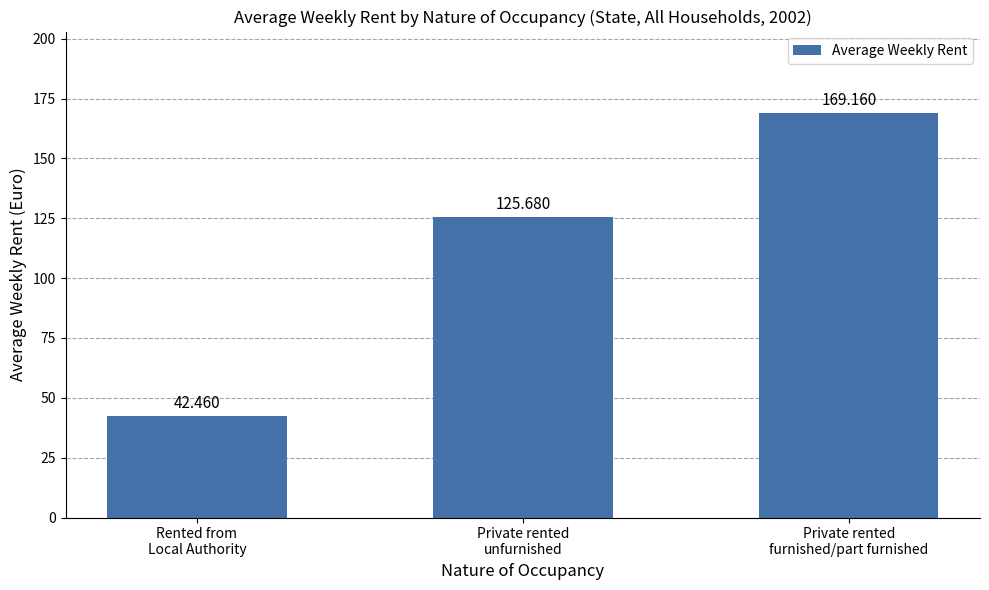

The chart shows a value of 49.4 at Private rented
furnished/part furnished. True or false?

False